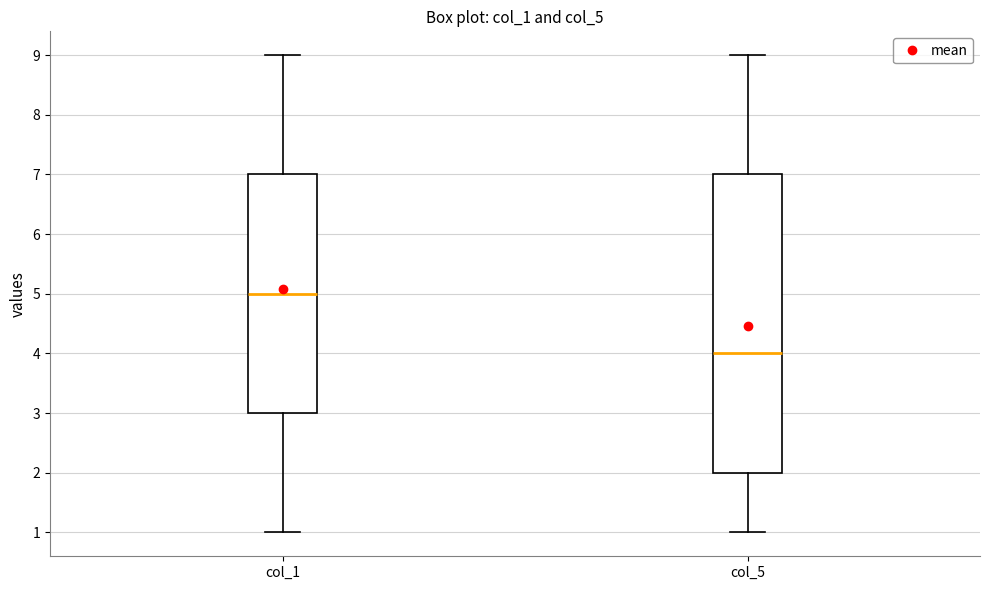

Which box is the tallest, from its lower edge to its upper edge?

col_5